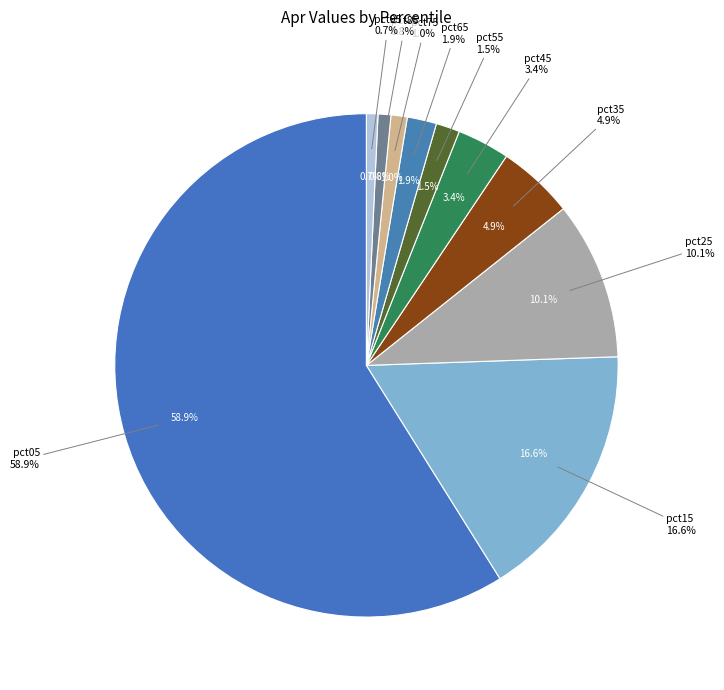

What percentage do pct85 and pct05 together represent?

59.7%